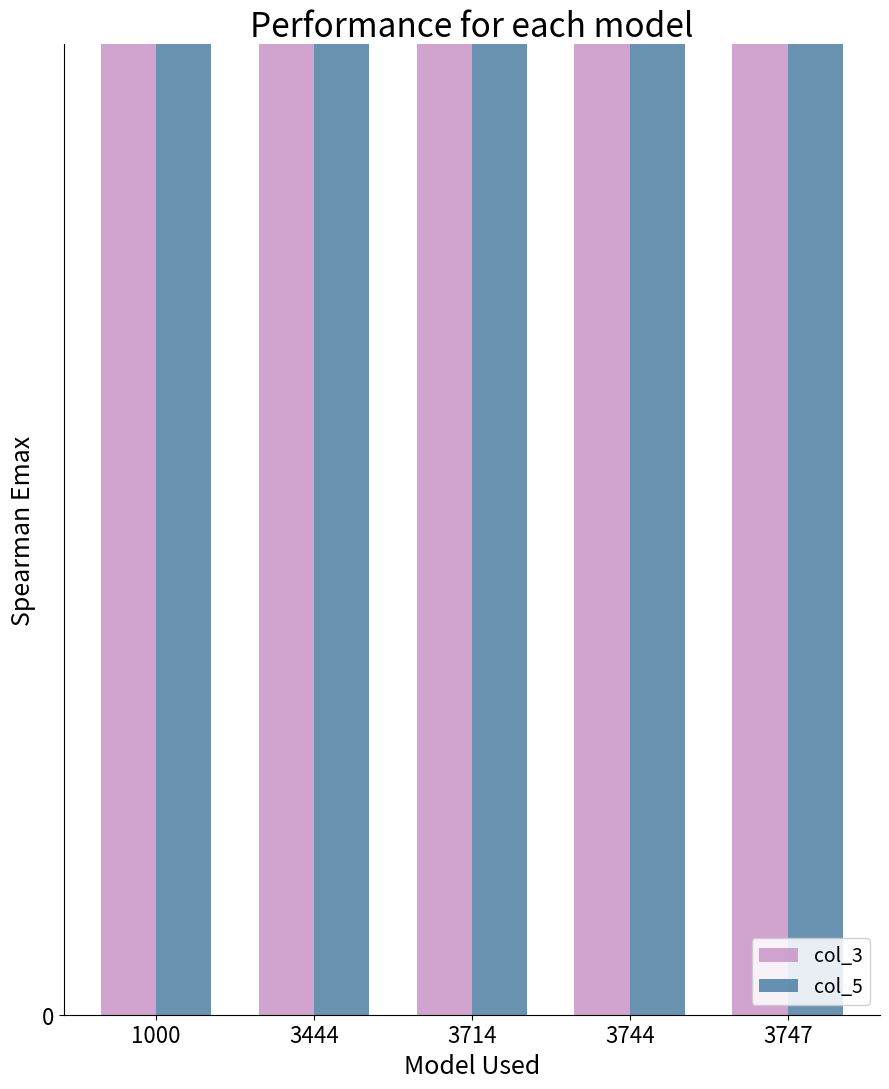

Read the col_5 value at 3747.

3